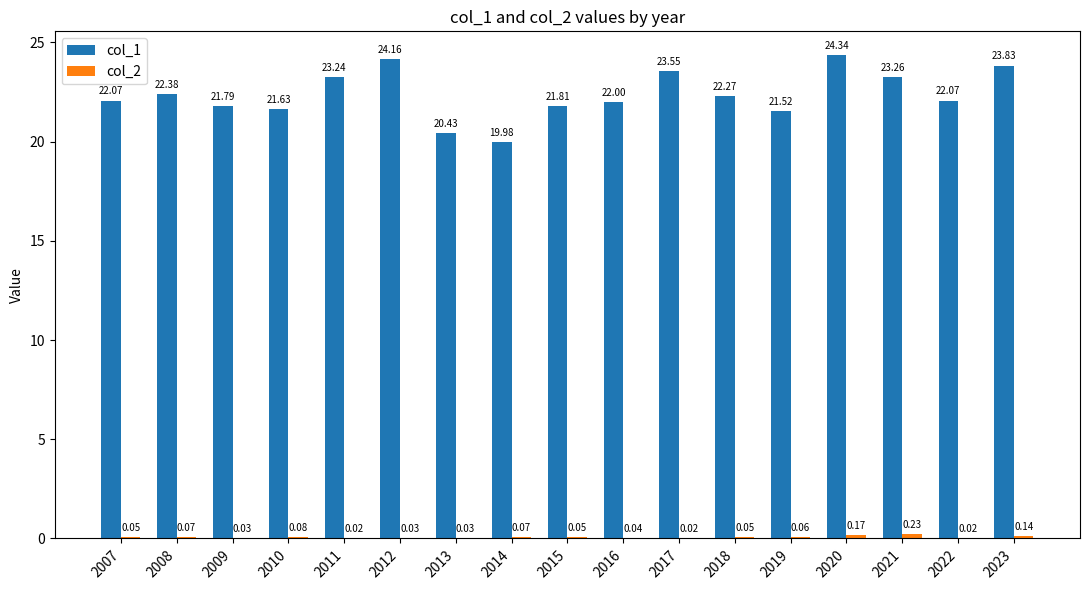

How many groups of bars are there?

17